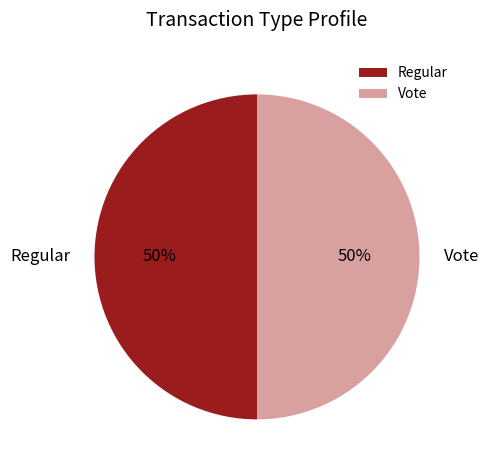

Approximately how many times larger is the value at Regular compared to Vote?

1.0